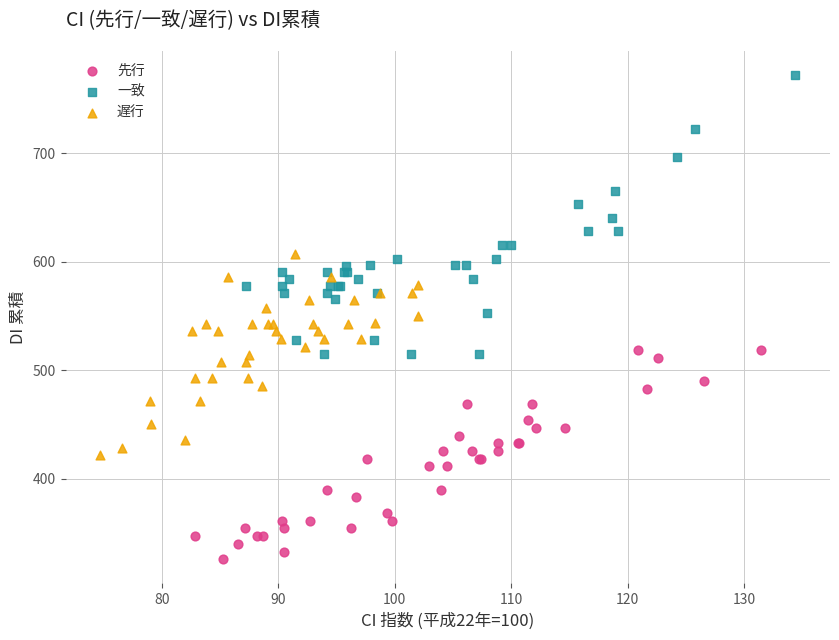

What are all the series names shown in the legend?

先行, 一致, 遅行